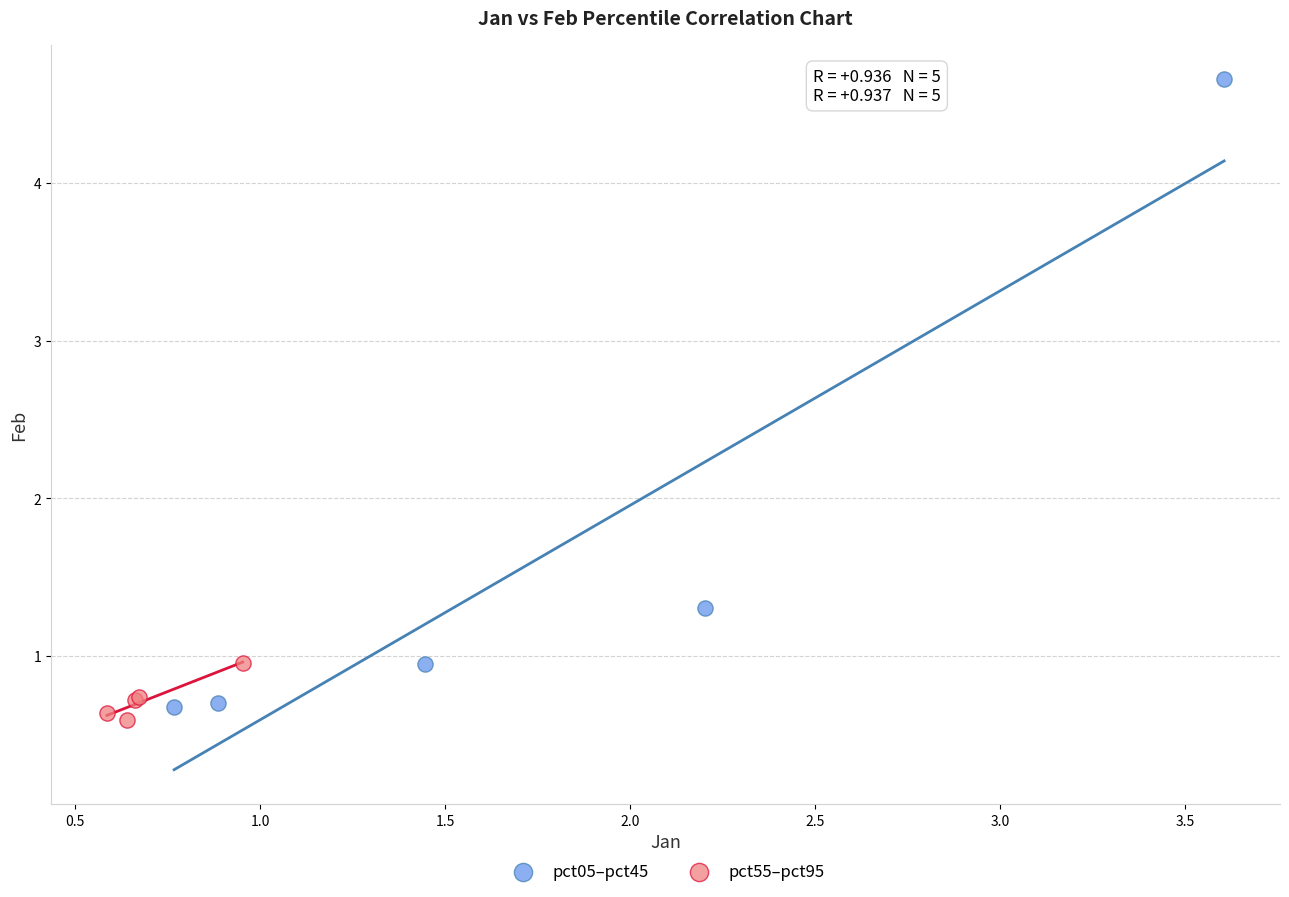

Which series contains the lowest Y value?

pct55–pct95